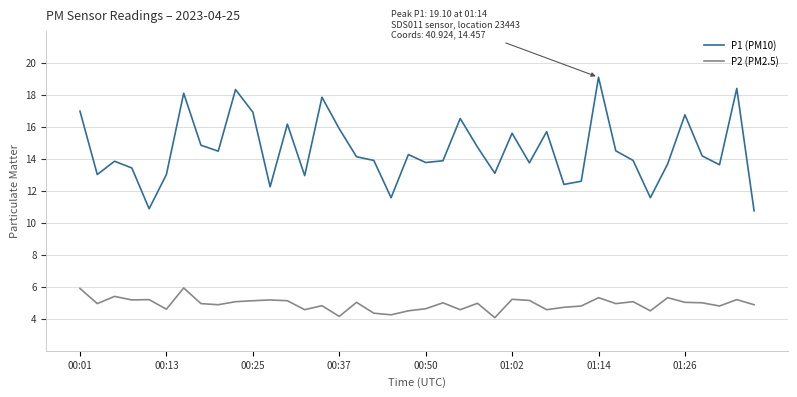

What are all the series names shown in the legend?

P1 (PM10), P2 (PM2.5)